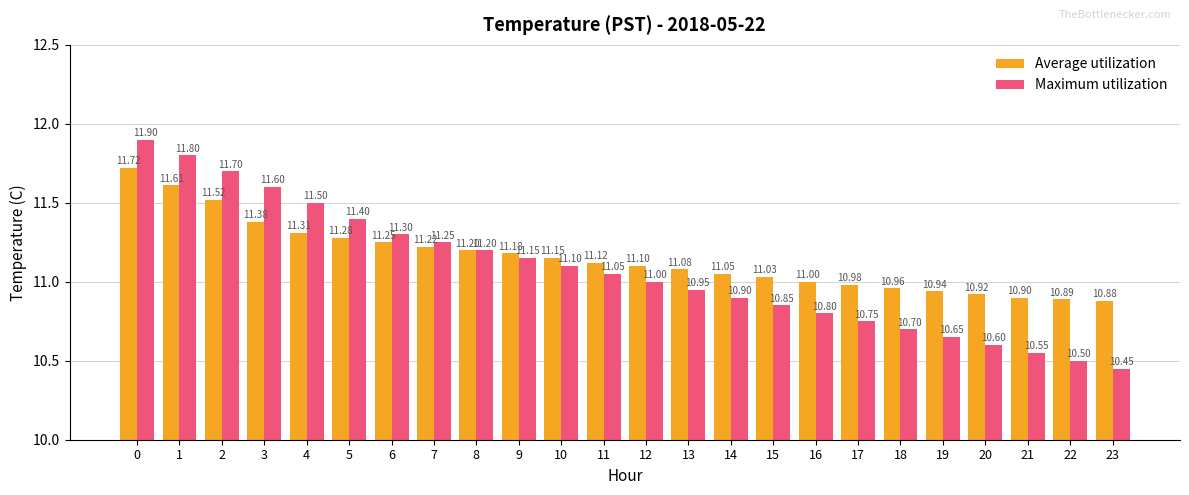

Which series changed the most between 6 and 17?

Maximum utilization